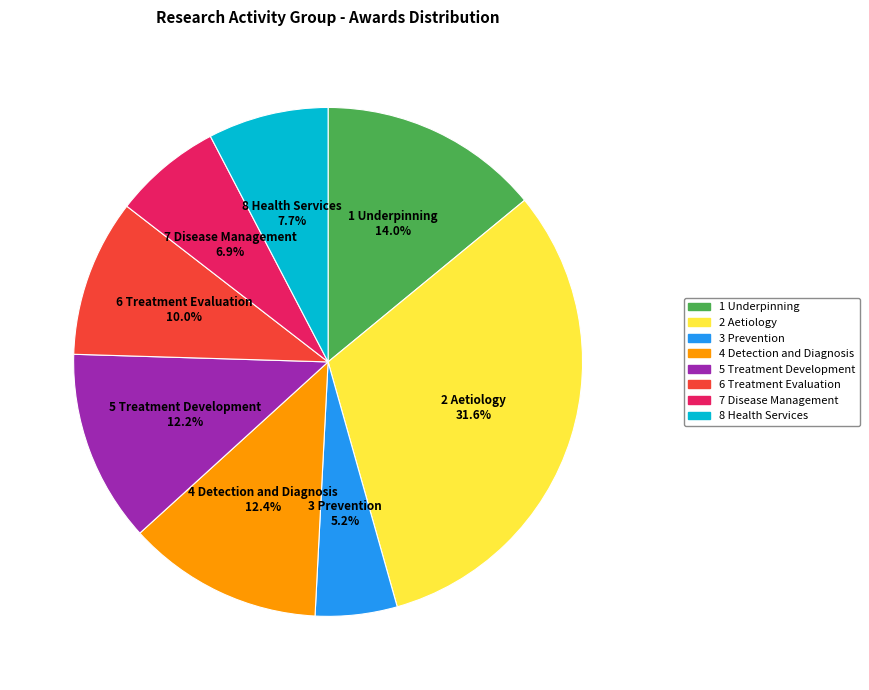

How many segments does this pie chart have?

8